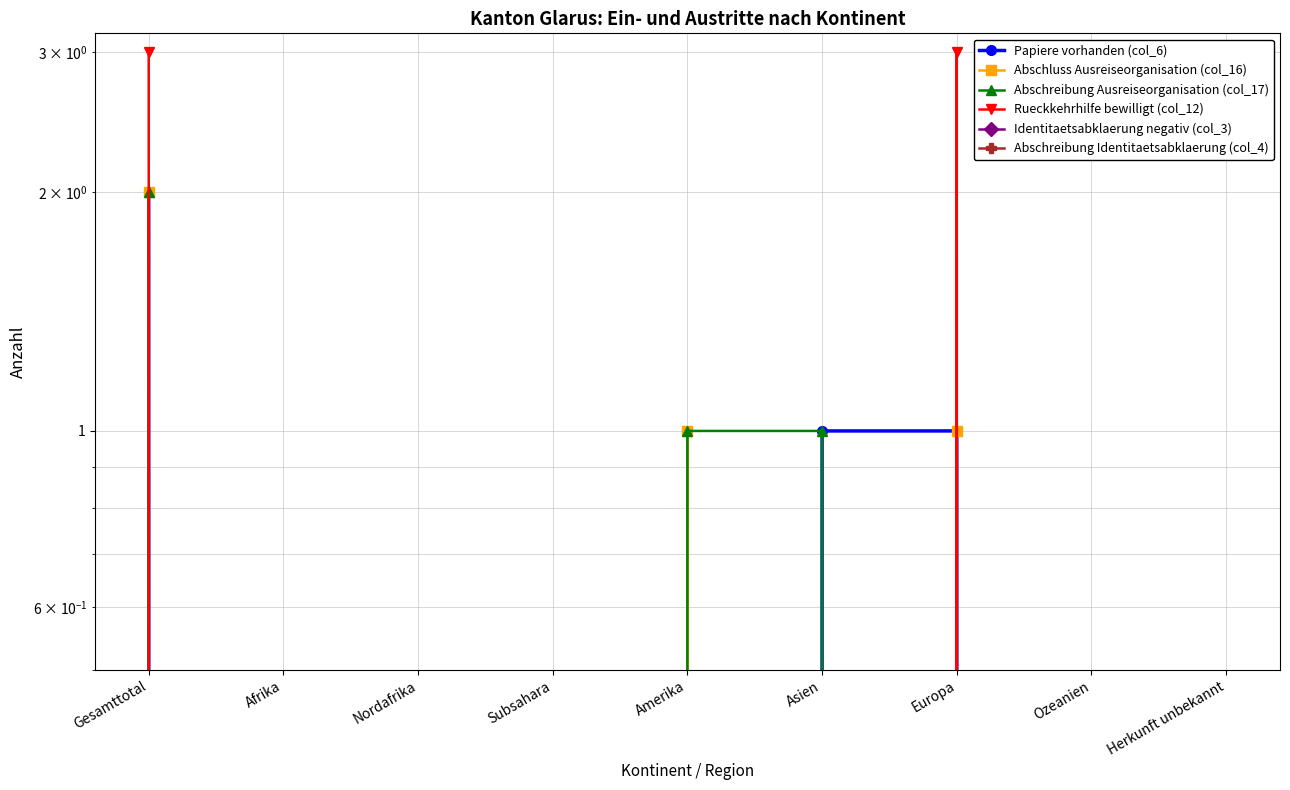

What are all the series names shown in the legend?

Papiere vorhanden (col_6), Abschluss Ausreiseorganisation (col_16), Abschreibung Ausreiseorganisation (col_17), Rueckkehrhilfe bewilligt (col_12), Identitaetsabklaerung negativ (col_3), Abschreibung Identitaetsabklaerung (col_4)